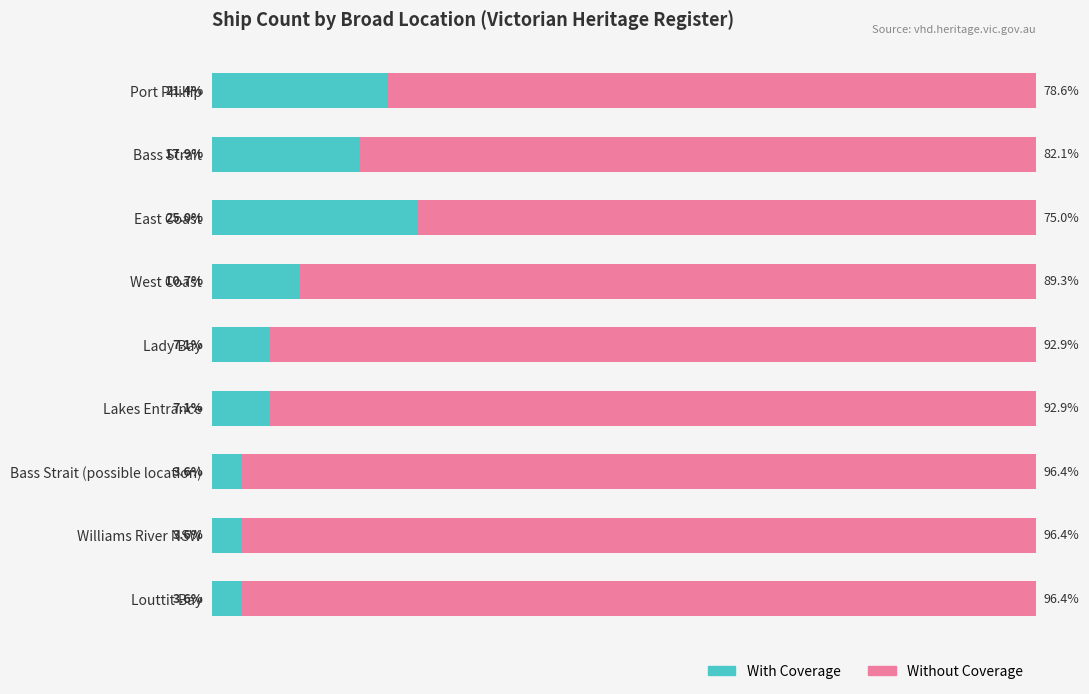

At which label does With Coverage reach its peak?

East Coast